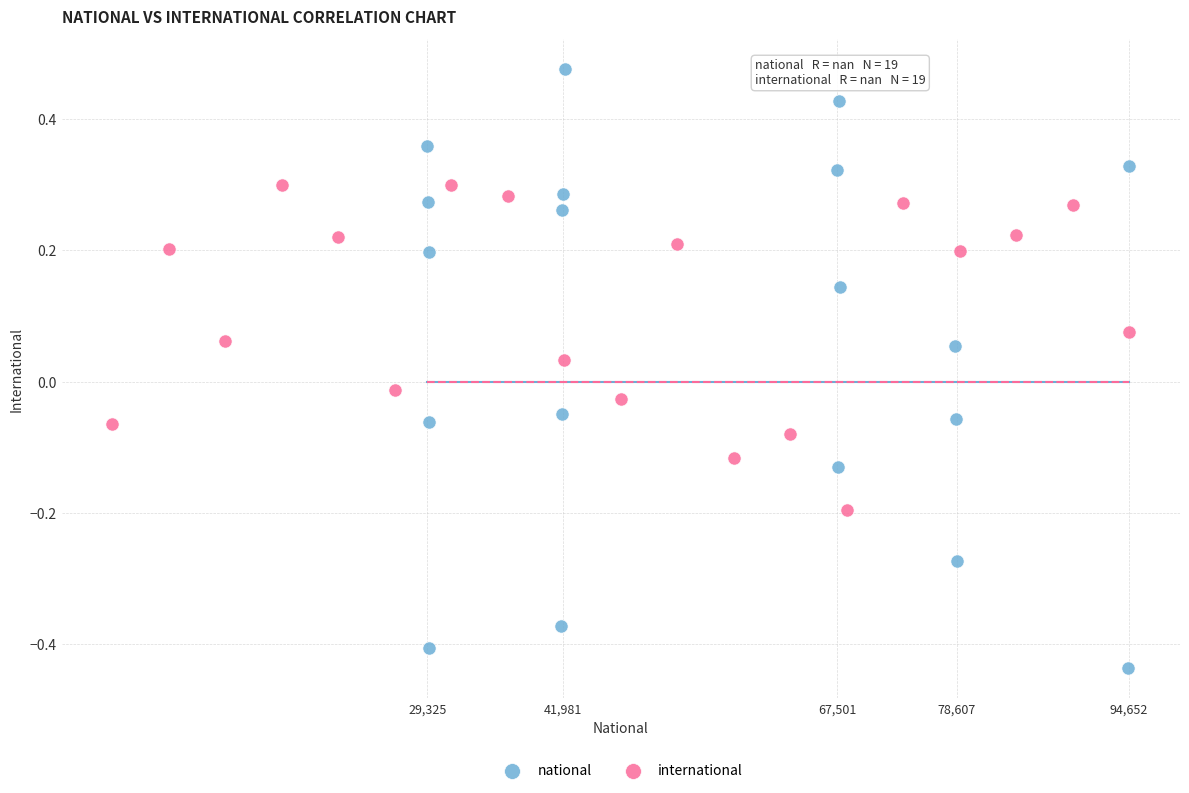

What are all the series names shown in the legend?

national, international